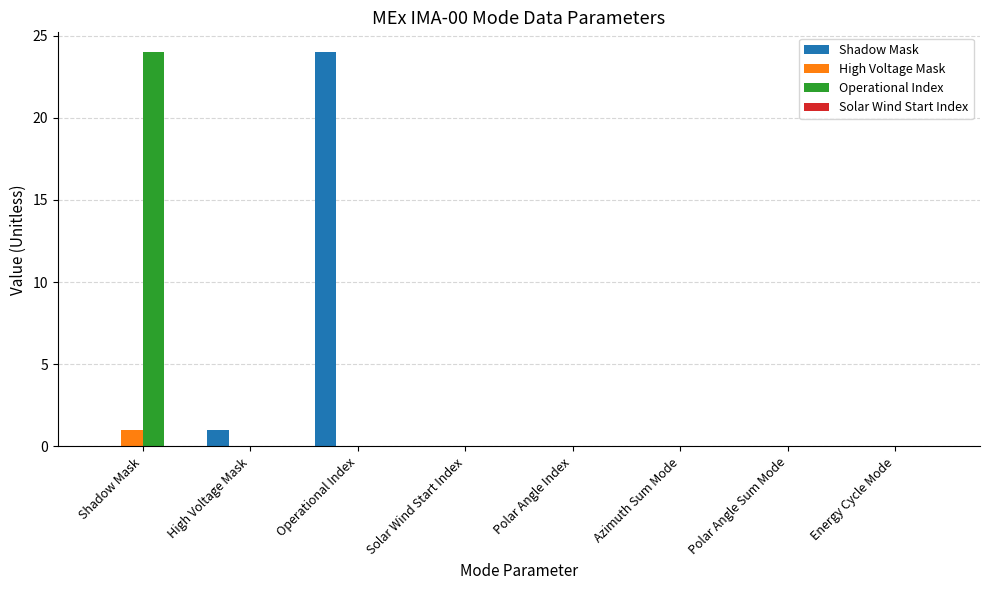

Reading left to right, transcribe all the data shown in this chart.

Shadow Mask: Shadow Mask=0	High Voltage Mask=1	Operational Index=24	Solar Wind Start Index=0	Polar Angle Index=0	Azimuth Sum Mode=0	Polar Angle Sum Mode=0	Energy Cycle Mode=0
High Voltage Mask: Shadow Mask=1	High Voltage Mask=0	Operational Index=0	Solar Wind Start Index=0	Polar Angle Index=0	Azimuth Sum Mode=0	Polar Angle Sum Mode=0	Energy Cycle Mode=0
Operational Index: Shadow Mask=24	High Voltage Mask=0	Operational Index=0	Solar Wind Start Index=0	Polar Angle Index=0	Azimuth Sum Mode=0	Polar Angle Sum Mode=0	Energy Cycle Mode=0